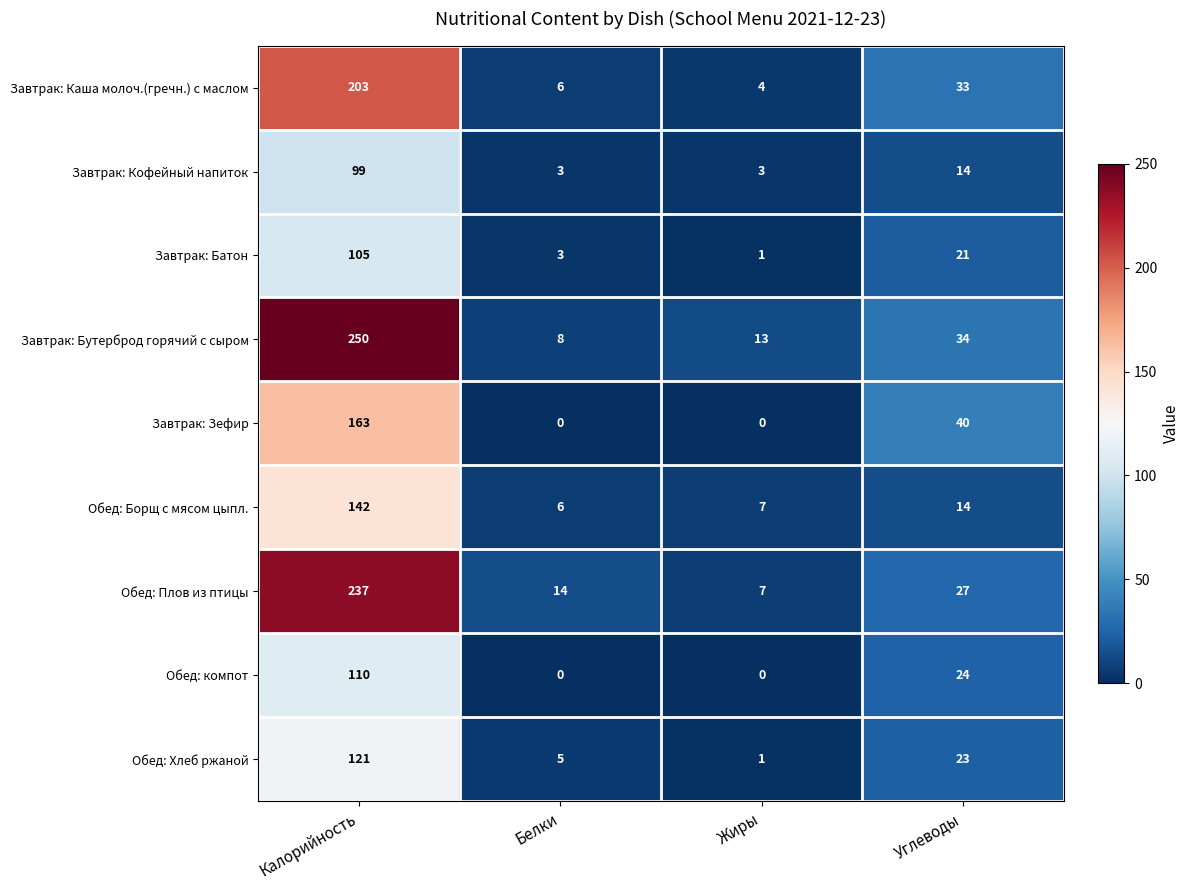

What is the greatest value displayed?

250